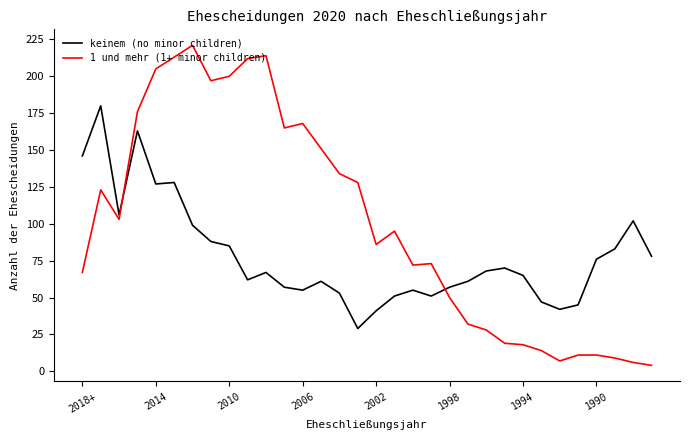

What is the maximum value for keinem (no minor children)?

180